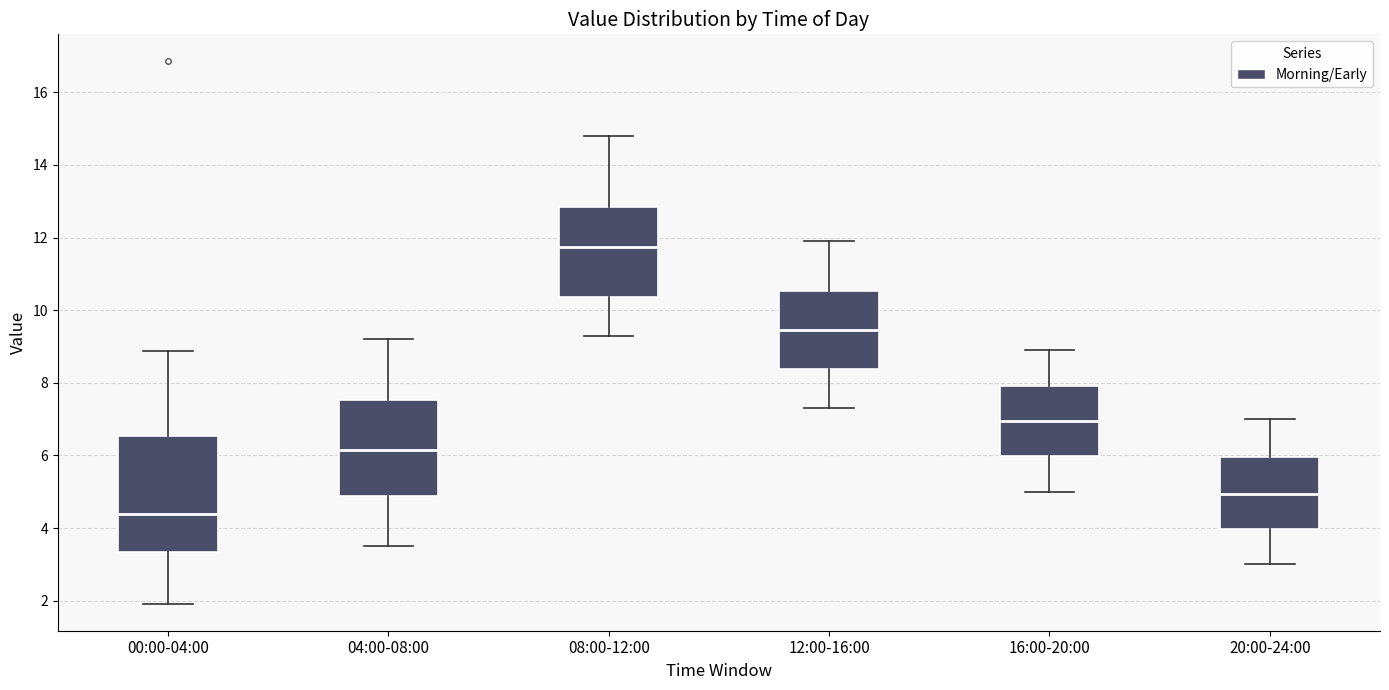

Reading left to right, read every box against the y-axis: the position of its median line, the range the box covers, and the ends of its whiskers. The values are not printed on the chart, so give them approximately, as read against the axis.

00:00-04:00: median 4.4, box 3.4 to 6.6, whiskers 2.0 to 8.8
04:00-08:00: median 6.2, box 4.8 to 7.6, whiskers 3.6 to 9.2
08:00-12:00: median 11.8, box 10.4 to 12.8, whiskers 9.4 to 14.8
12:00-16:00: median 9.4, box 8.4 to 10.6, whiskers 7.4 to 12.0
16:00-20:00: median 7.0, box 6.0 to 8.0, whiskers 5.0 to 9.0
20:00-24:00: median 5.0, box 4.0 to 6.0, whiskers 3.0 to 7.0